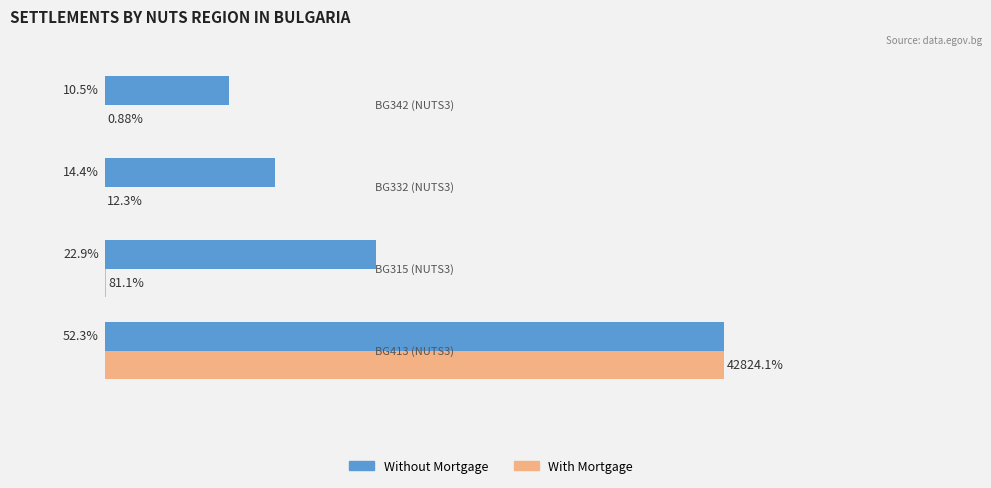

Which series has the largest total across all categories?

Without Mortgage